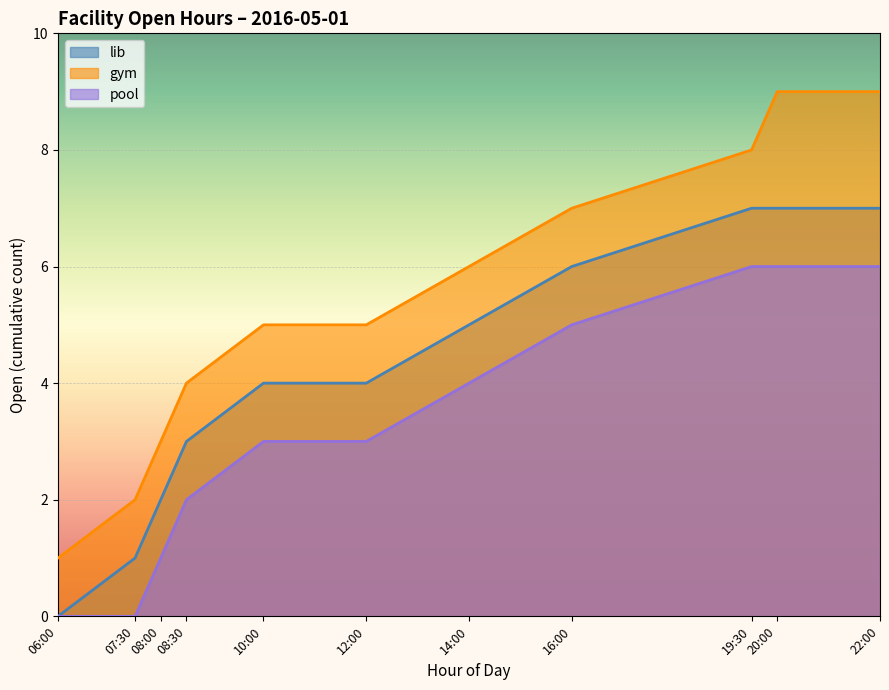

The value of gym at 07:30 is 3.7. True or false?

False